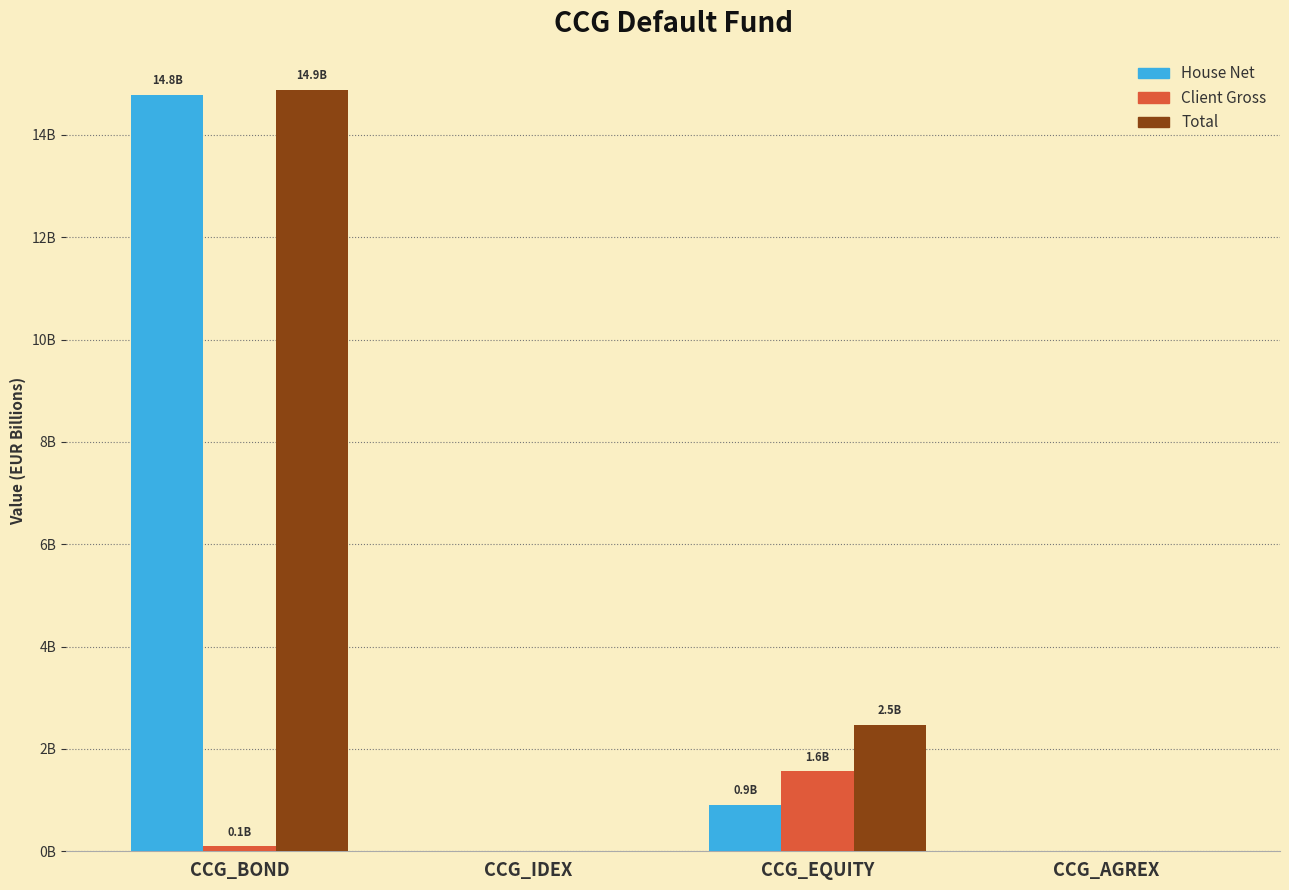

What are all the series names shown in the legend?

House Net, Client Gross, Total